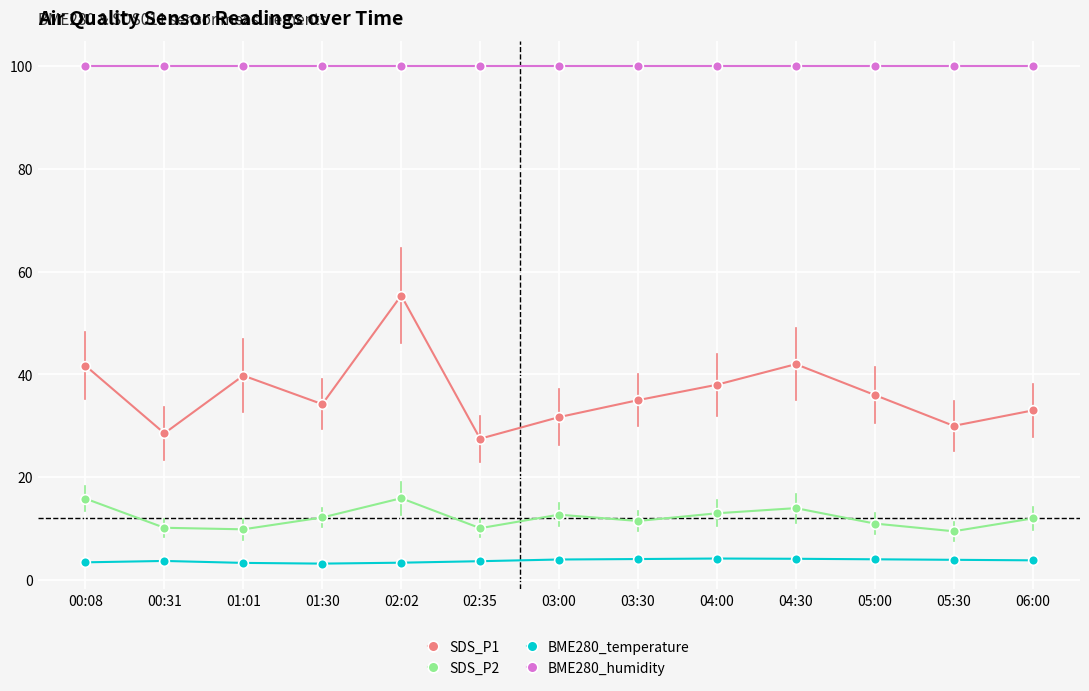

How many lines are shown in the chart?

4